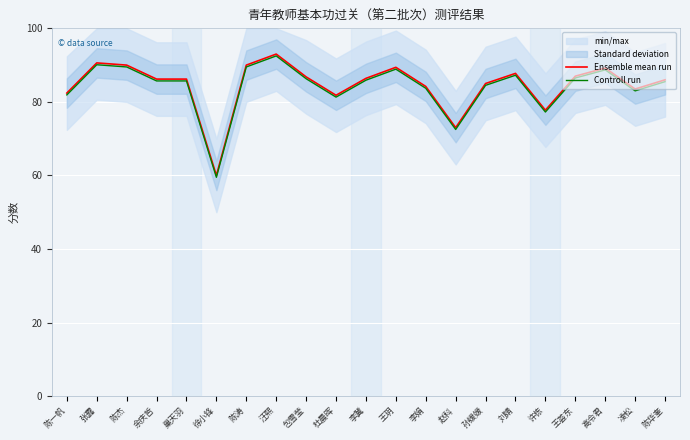

Between 许栋 and 凌松, which series saw the biggest shift?

Ensemble mean run